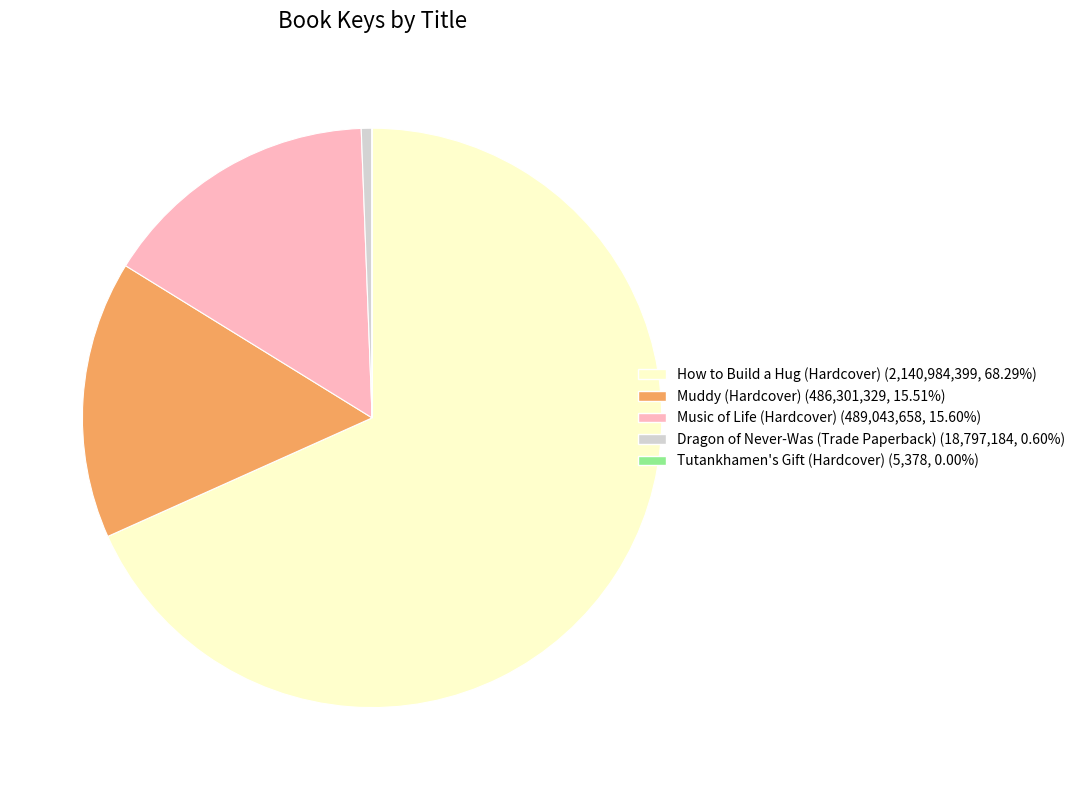

Which slice represents more than half of the pie?

How to Build a Hug (Hardcover)